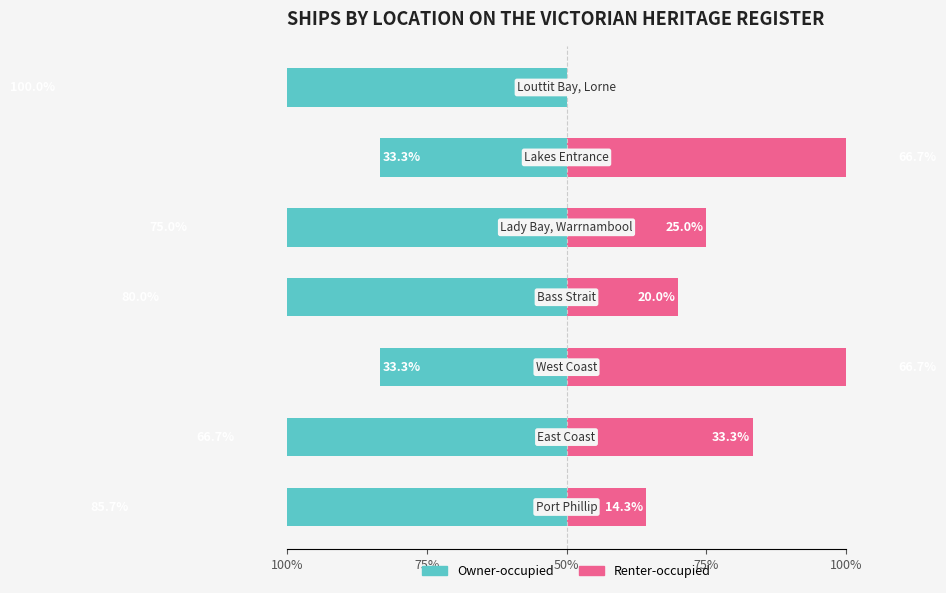

Which series has the widest spread of values?

Owner-occupied